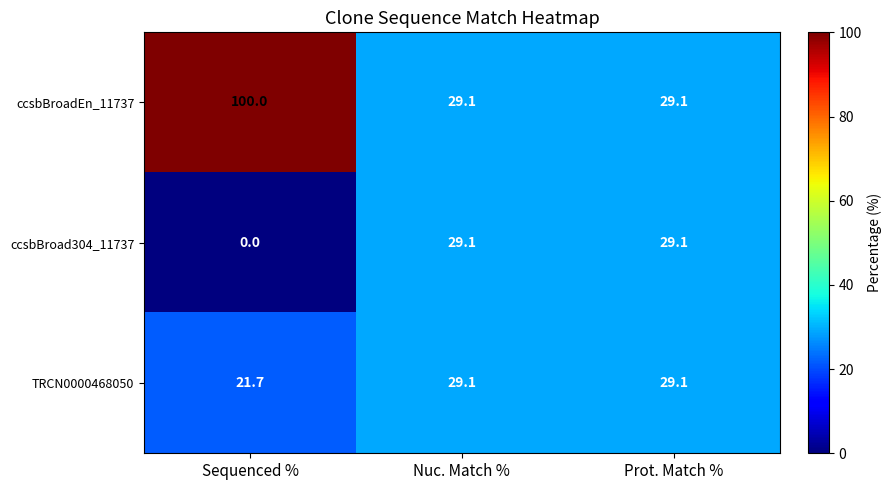

What is the difference between the ccsbBroad304_11737 values at Sequenced % and Prot. Match %?

29.1